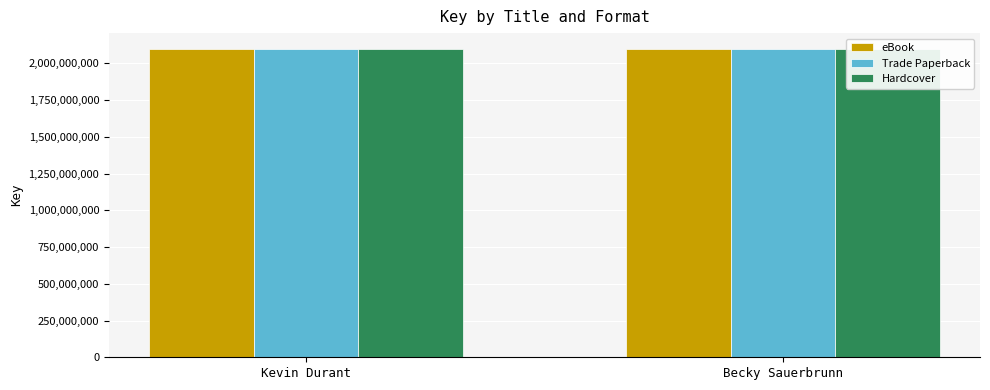

At which label is Trade Paperback closest to 2100093165?

Becky Sauerbrunn